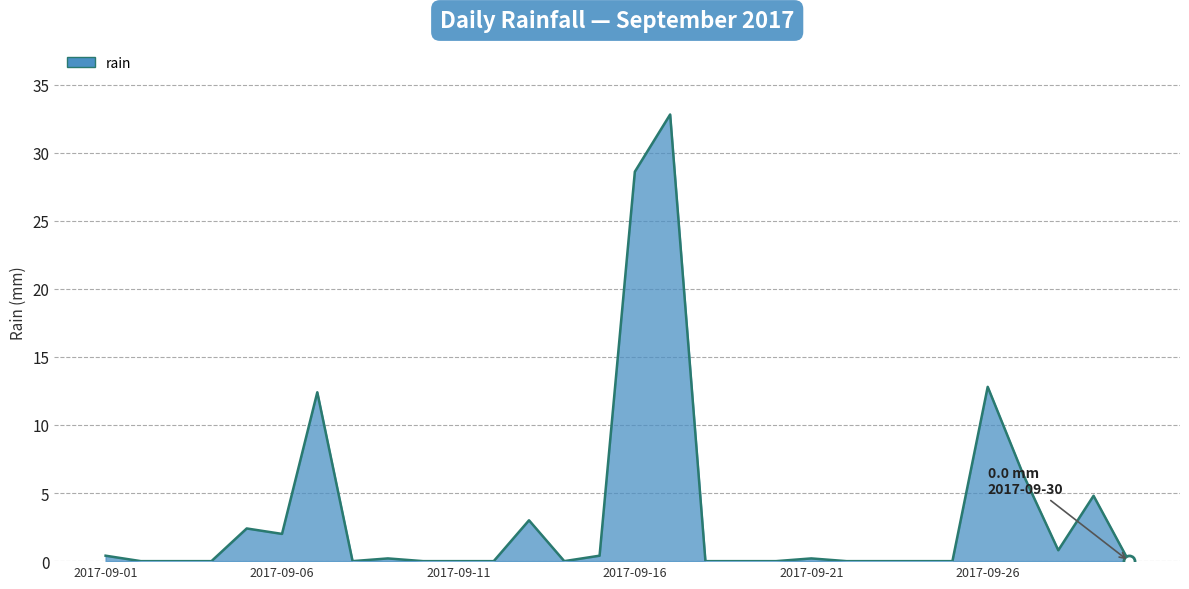

What is the difference between the maximum and minimum values?

32.8